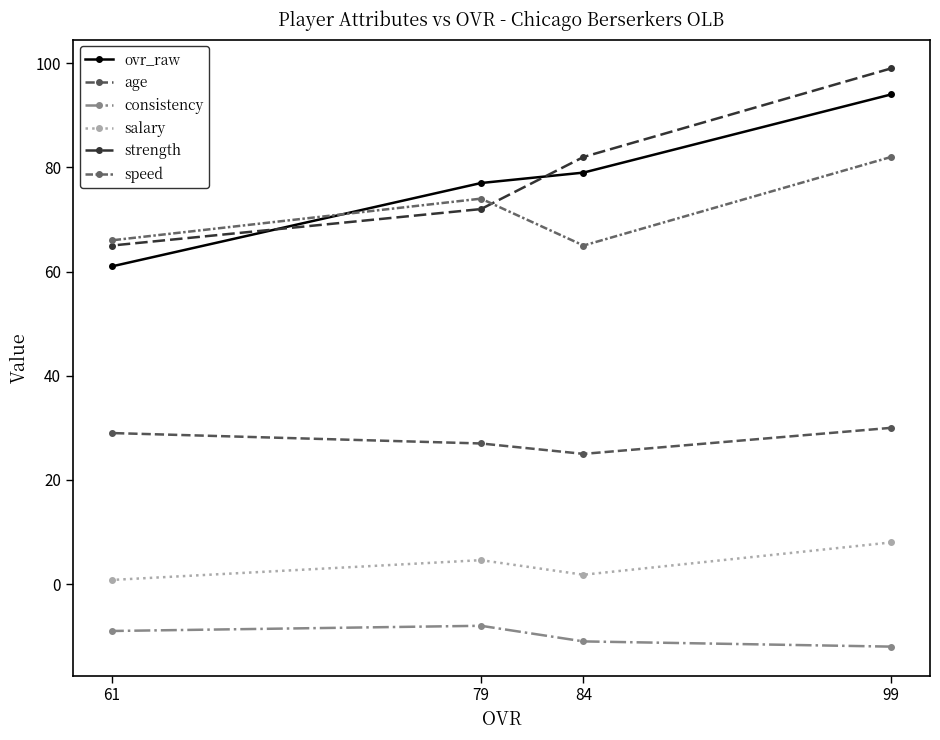

Rank the series by their maximum value, from lowest to highest.

consistency, salary, age, speed, ovr_raw, strength